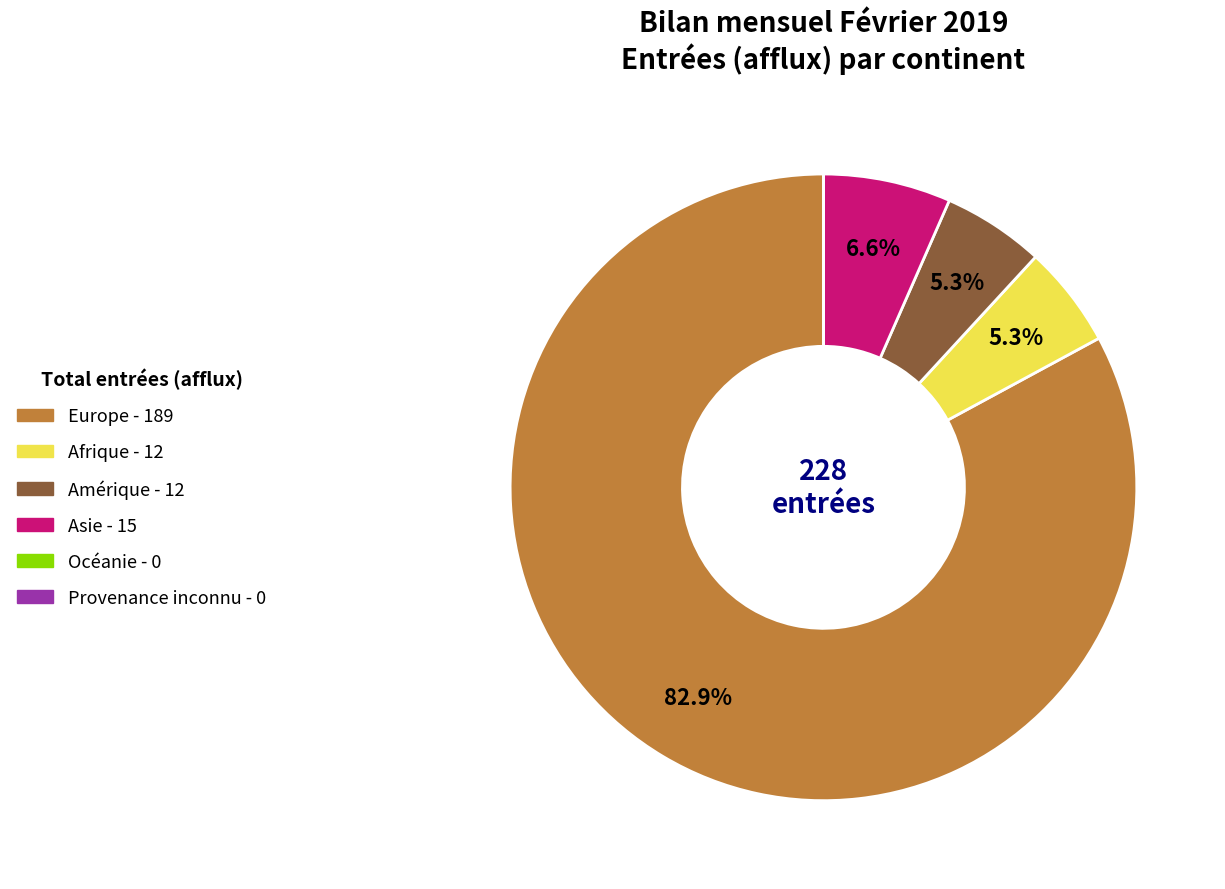

To the nearest percent, what percentage of the pie is Amérique?

5%